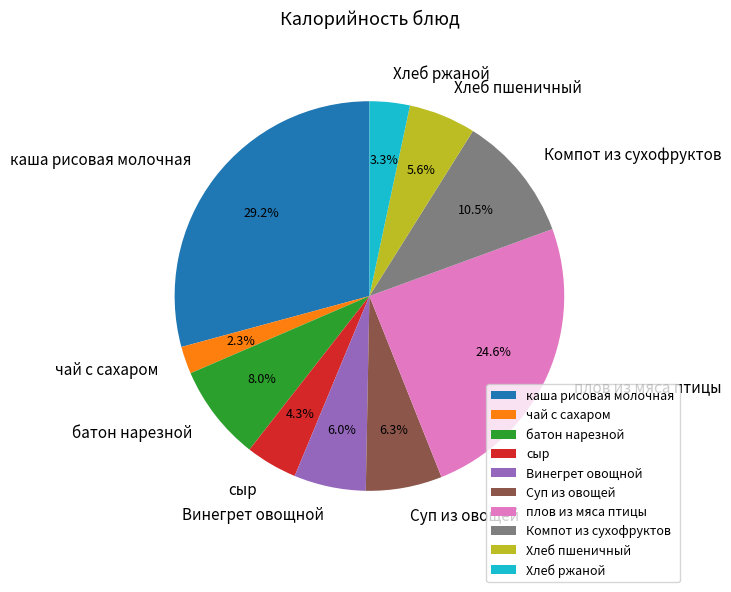

Is there a majority slice in this chart?

No